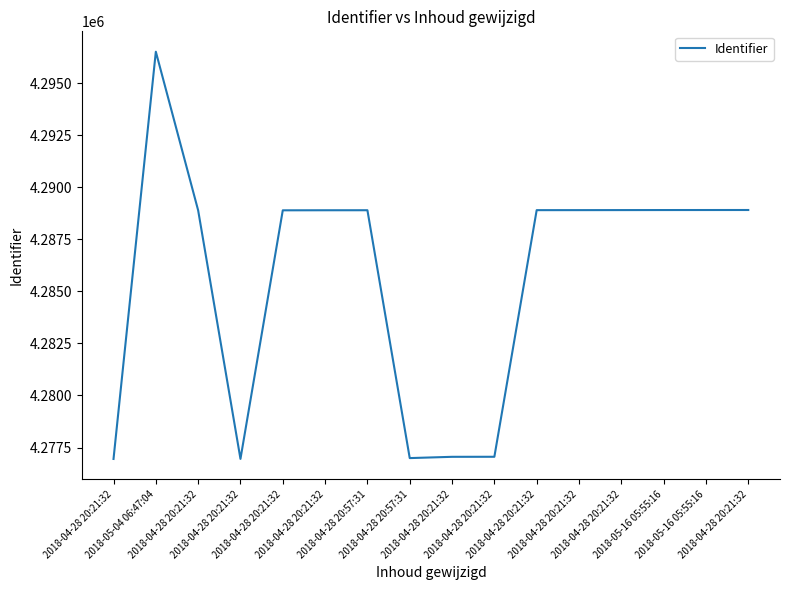

What is the maximum value shown in the chart?

4296509